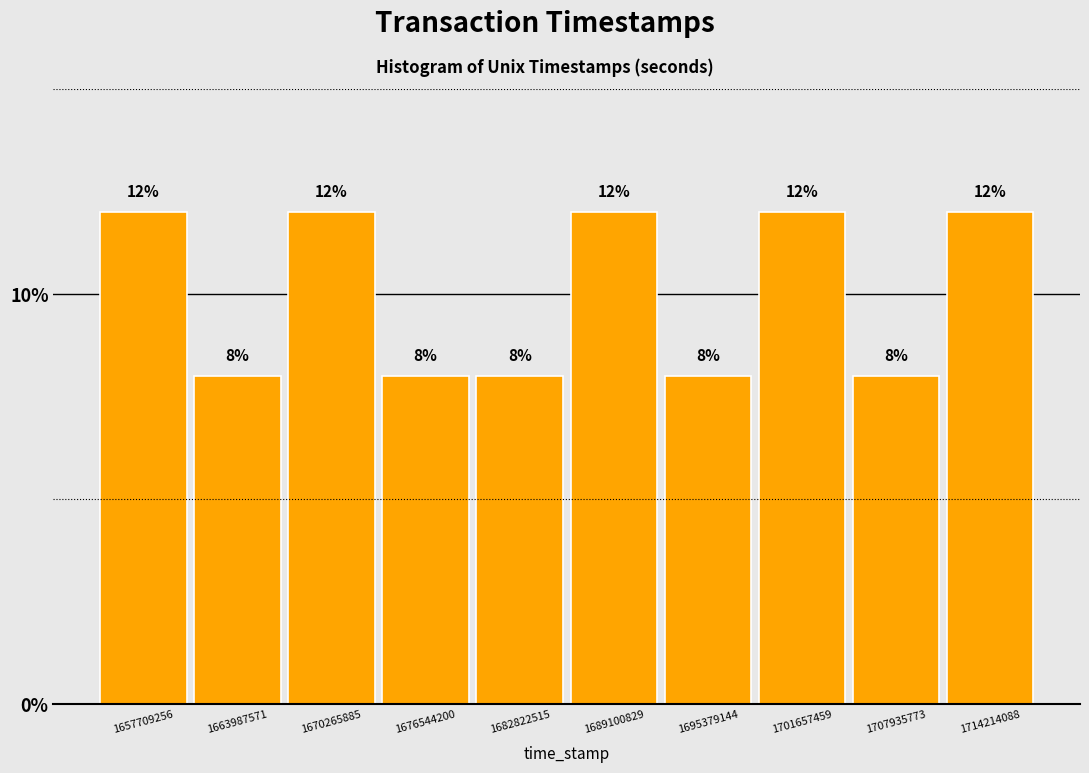

Reading left to right, transcribe this chart: for each bar, give the range it covers on the x-axis and its height. The bar edges are not printed on the chart, so give them approximately, as read against the axis.

1655000000 to 1661000000: 12
1661000000 to 1667000000: 8
1667000000 to 1673000000: 12
1673000000 to 1680000000: 8
1680000000 to 1686000000: 8
1686000000 to 1692000000: 12
1692000000 to 1699000000: 8
1699000000 to 1705000000: 12
1705000000 to 1711000000: 8
1711000000 to 1717000000: 12